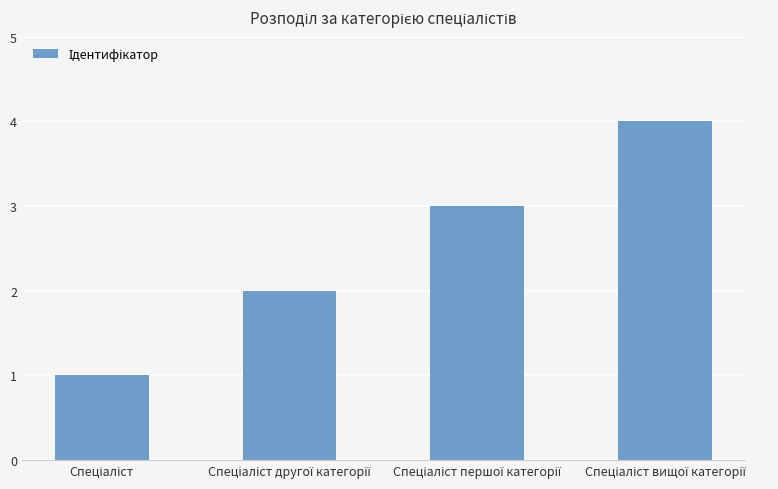

What is the greatest value displayed?

4